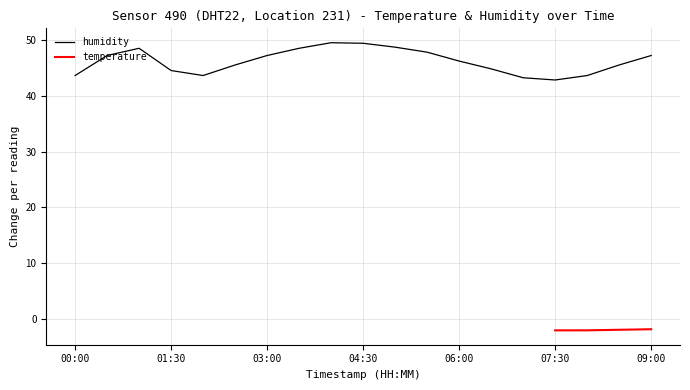

What is the highest value of the humidity series?

49.6